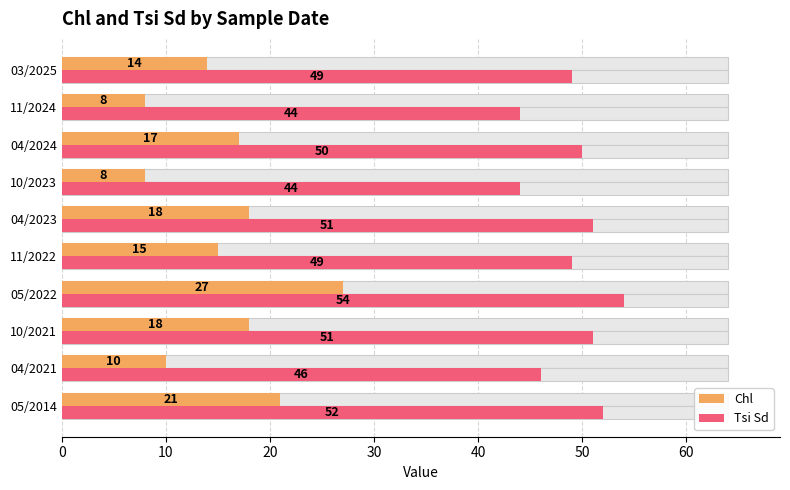

Which has a higher value, 10/2023 or 04/2024?

04/2024